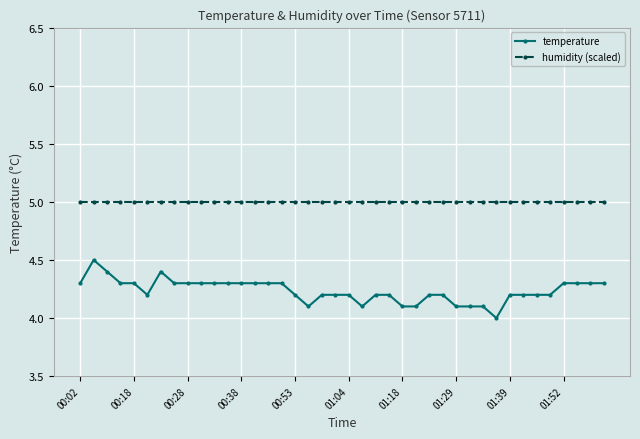

Which series has the largest range (max minus min)?

temperature